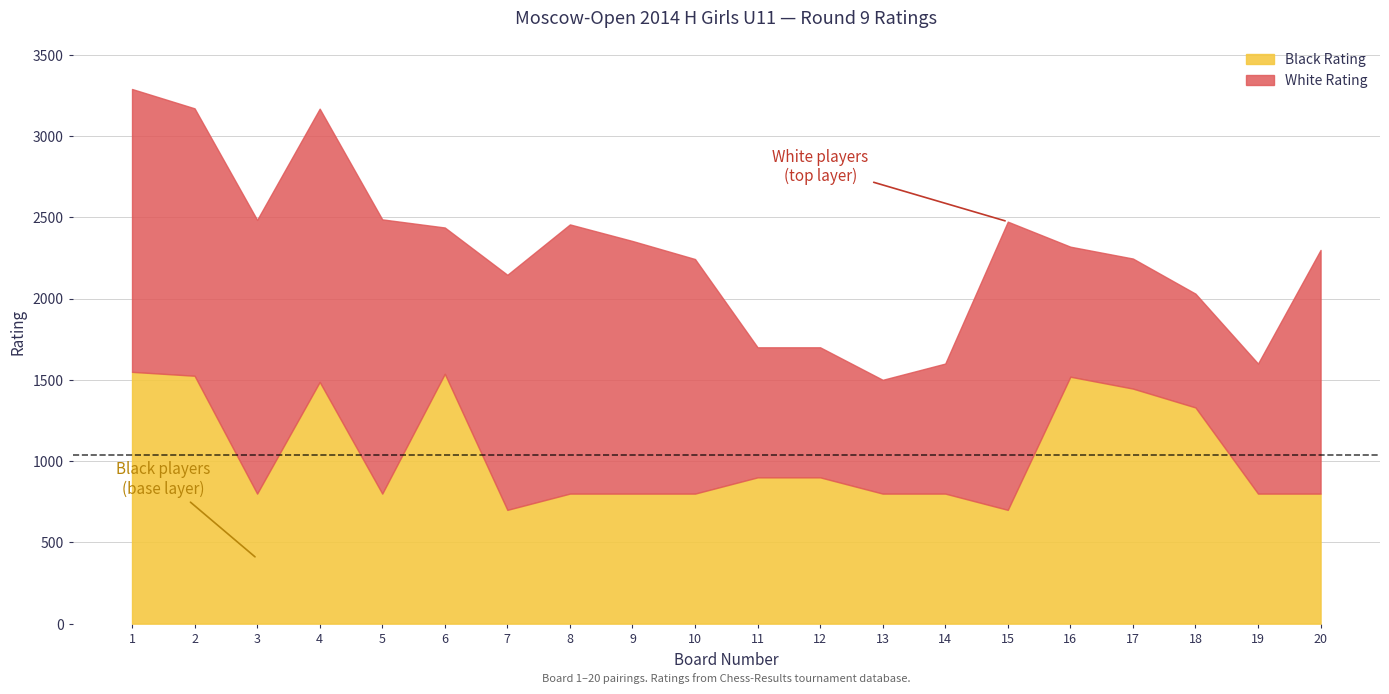

What is the lowest value of the Black Rating series?

700